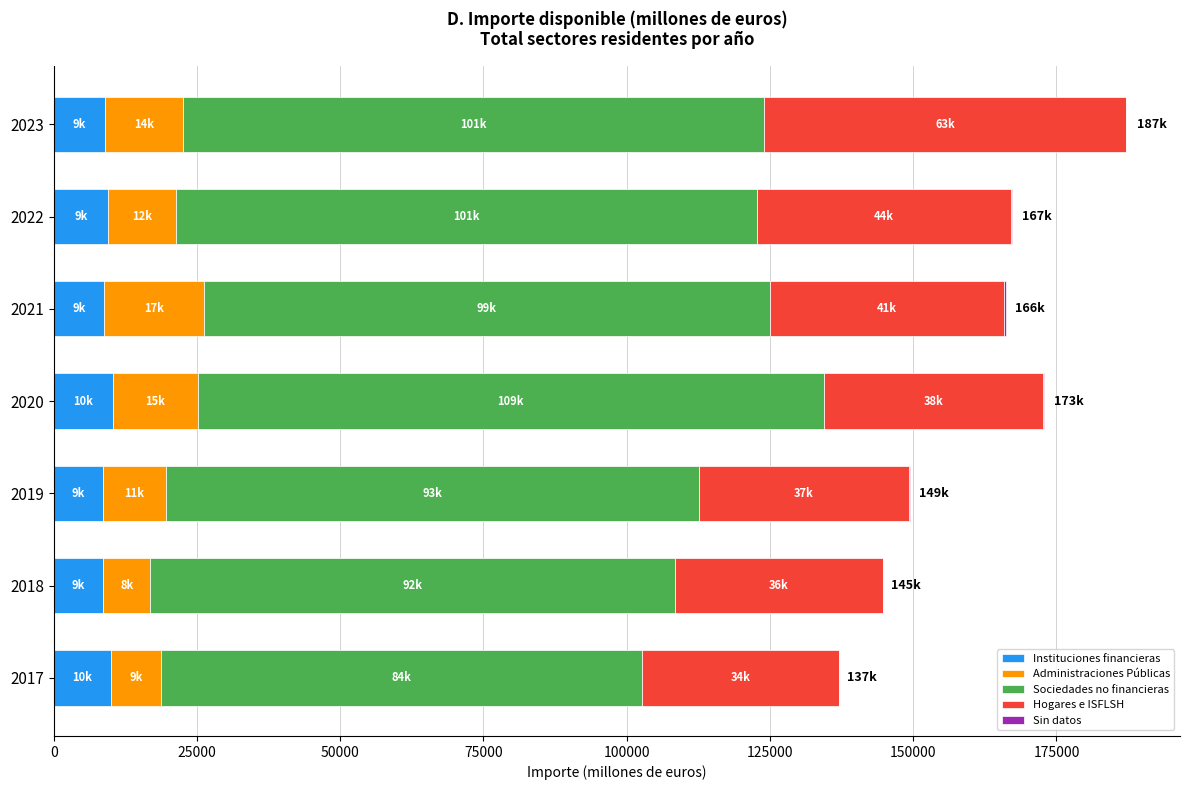

What is the maximum value for Instituciones financieras?

10285.1